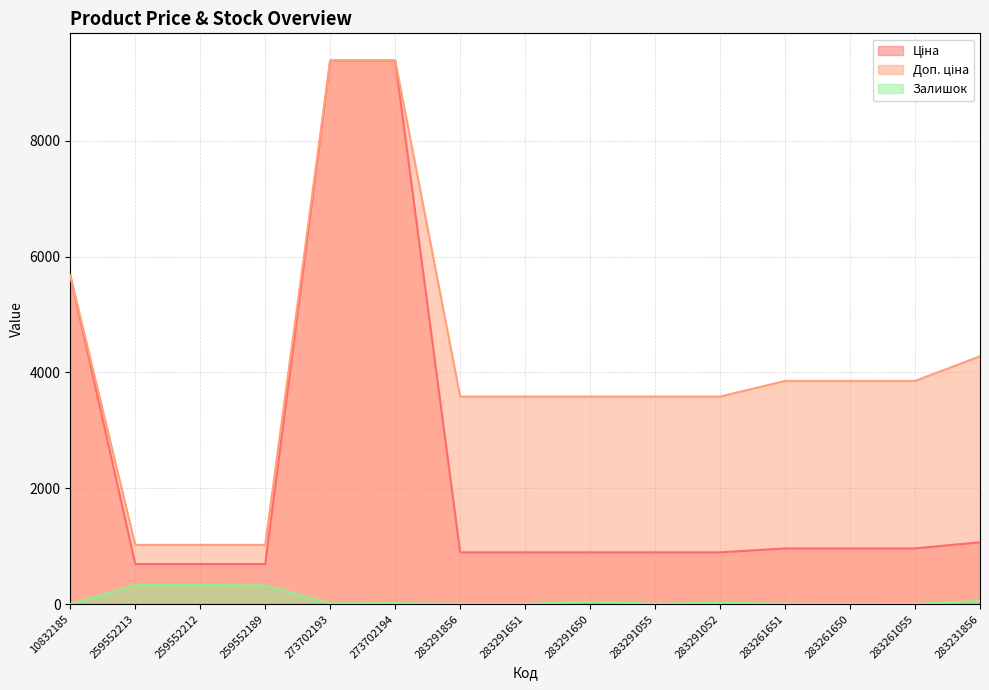

How many values in the Залишок series are below 16?

7